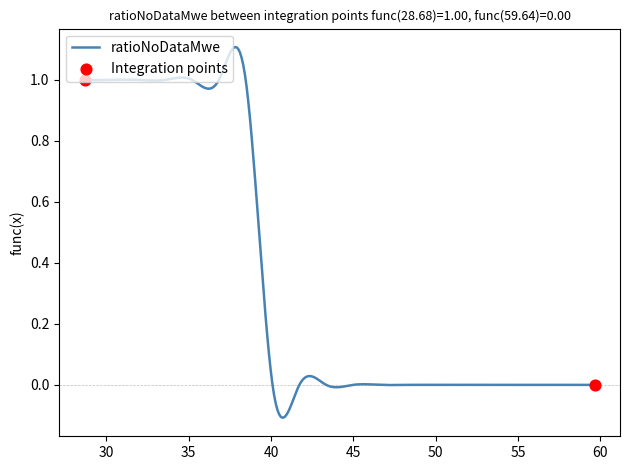

What is the difference between the maximum and minimum values?

1.2